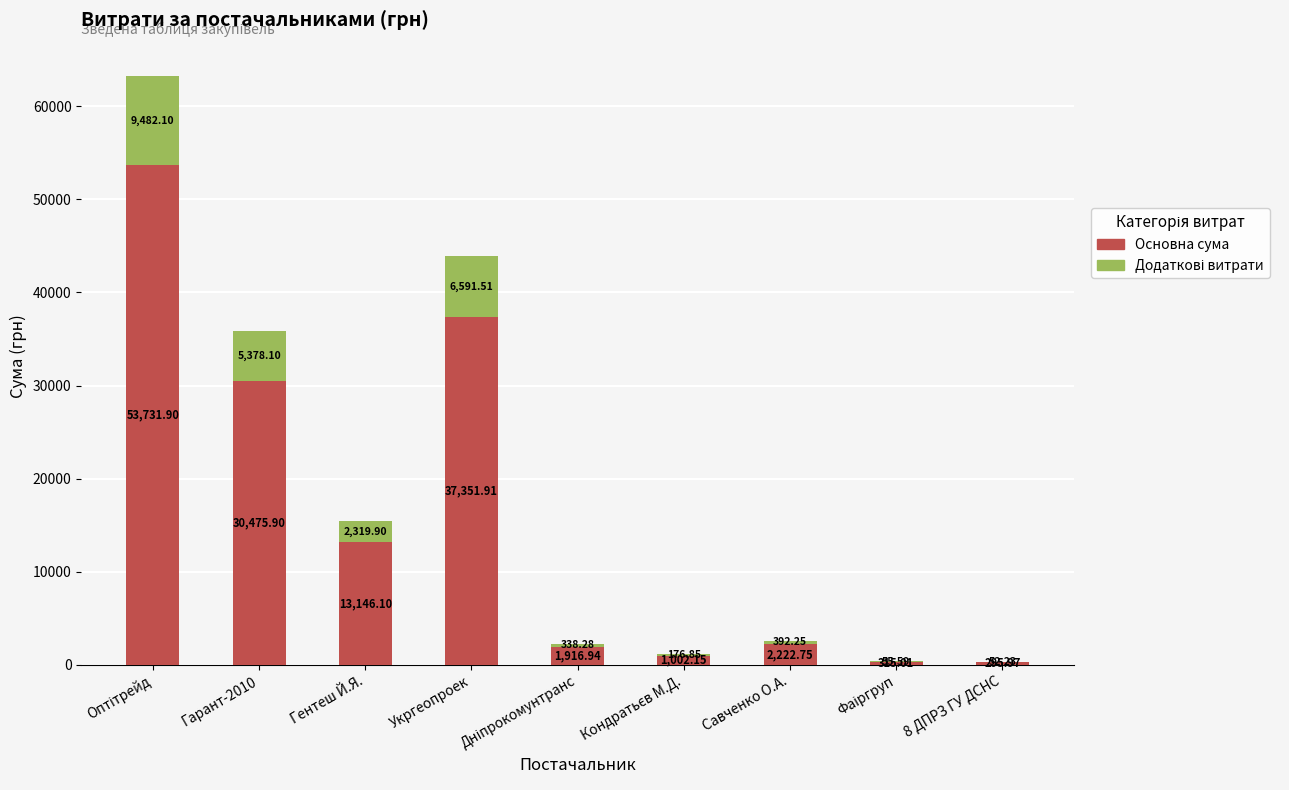

What is the total value across all series at Гарант-2010?

35854.0